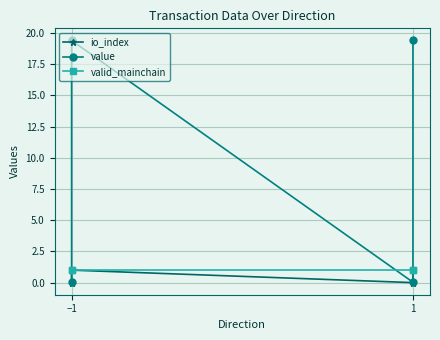

True or false: io_index and valid_mainchain intersect in this chart.

False